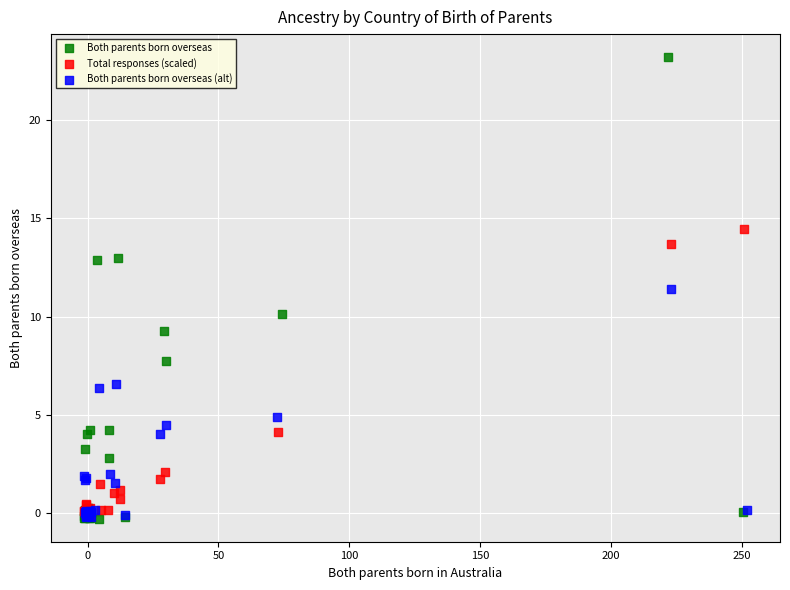

Which series reaches the maximum Y coordinate?

Both parents born overseas